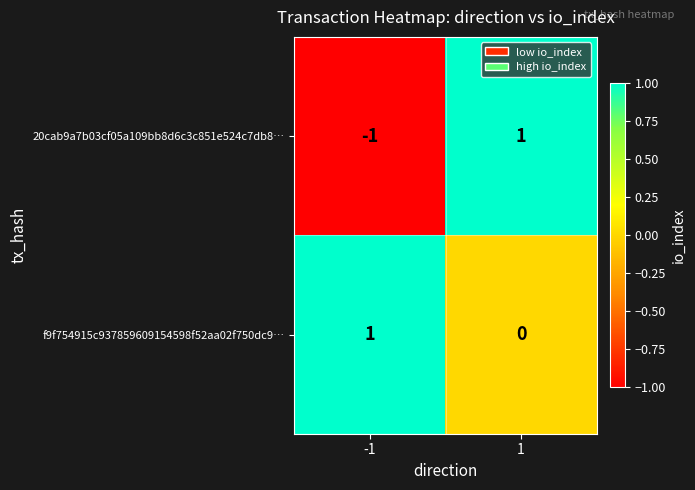

Which series has the largest total across all categories?

f9f754915c937859609154598f52aa02f750dc9…